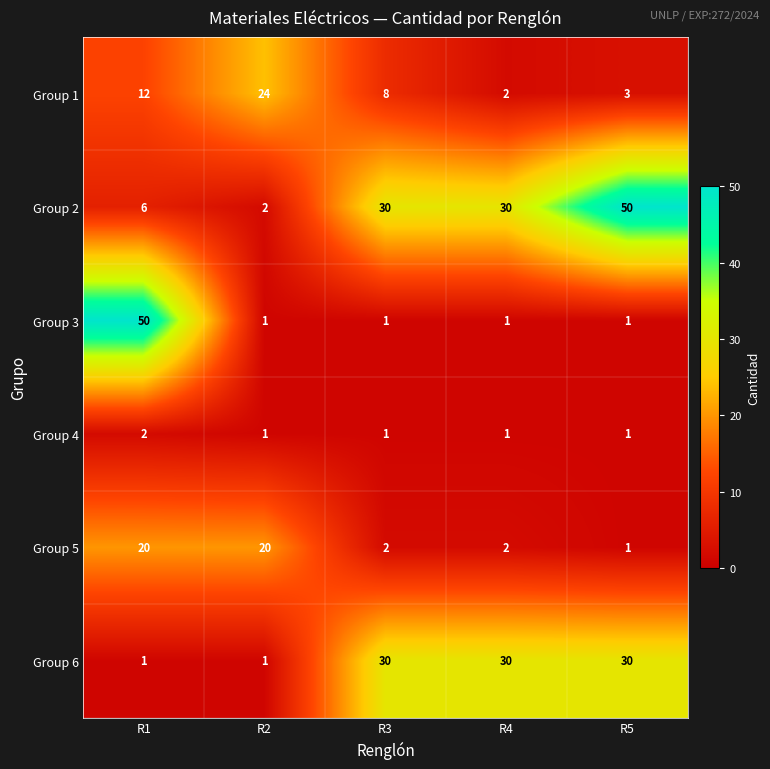

Reading left to right, what are all the values shown in this chart?

Group 1: R1=12	R2=24	R3=8	R4=2	R5=3
Group 2: R1=6	R2=2	R3=30	R4=30	R5=50
Group 3: R1=50	R2=1	R3=1	R4=1	R5=1
Group 4: R1=2	R2=1	R3=1	R4=1	R5=1
Group 5: R1=20	R2=20	R3=2	R4=2	R5=1
Group 6: R1=1	R2=1	R3=30	R4=30	R5=30